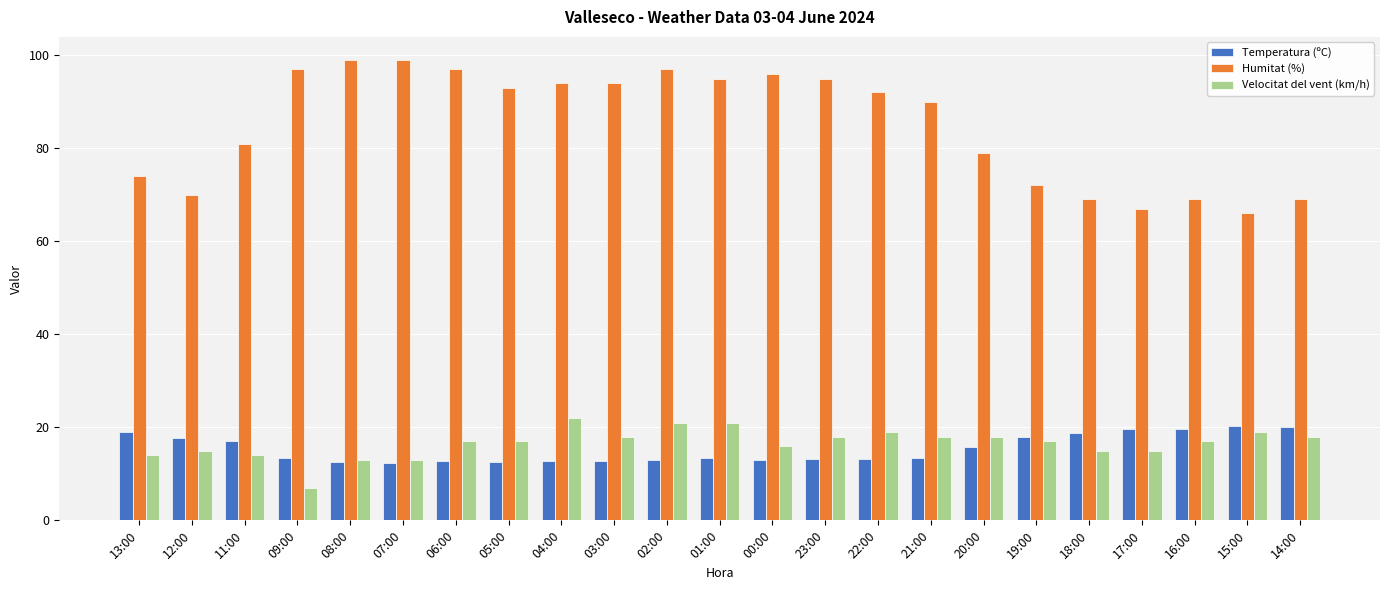

Read the Velocitat del vent (km/h) value at 04:00.

22.0